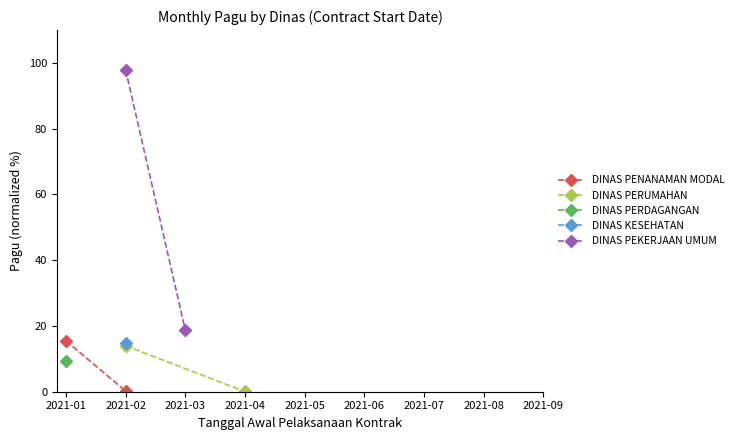

What value does the DINAS PENANAMAN MODAL series have at 2021-02?

0.2